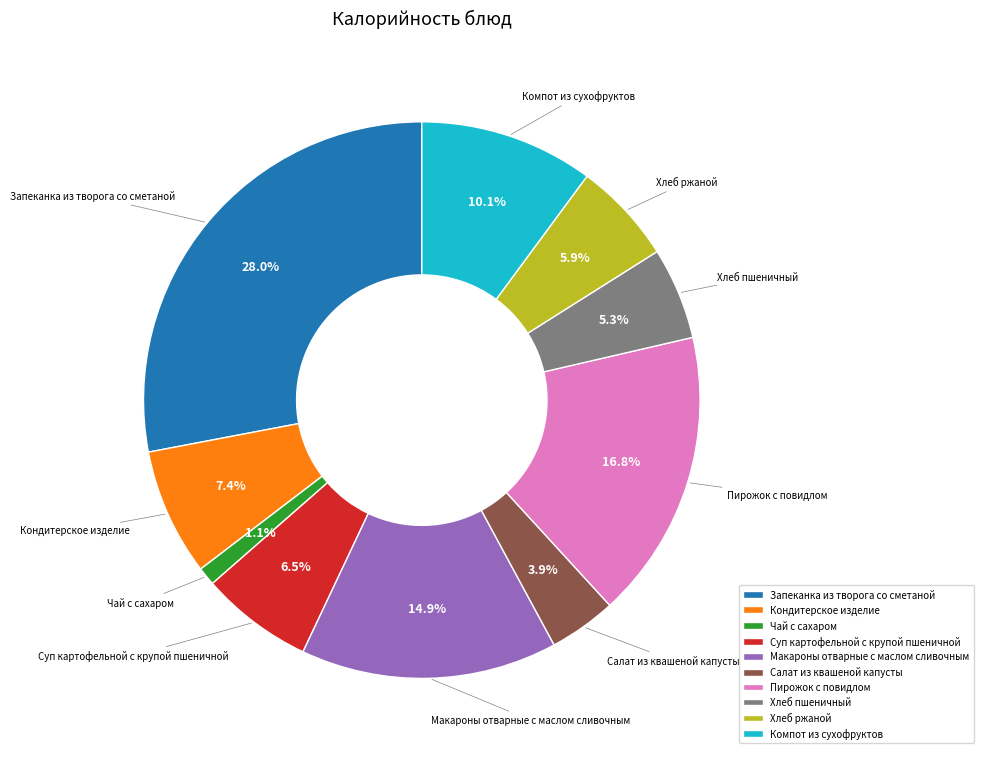

Rank the categories by value from highest to lowest.

Запеканка из творога со сметаной, Пирожок с повидлом, Макароны отварные с маслом сливочным, Компот из сухофруктов, Кондитерское изделие, Суп картофельной с крупой пшеничной, Хлеб ржаной, Хлеб пшеничный, Салат из квашеной капусты, Чай с сахаром